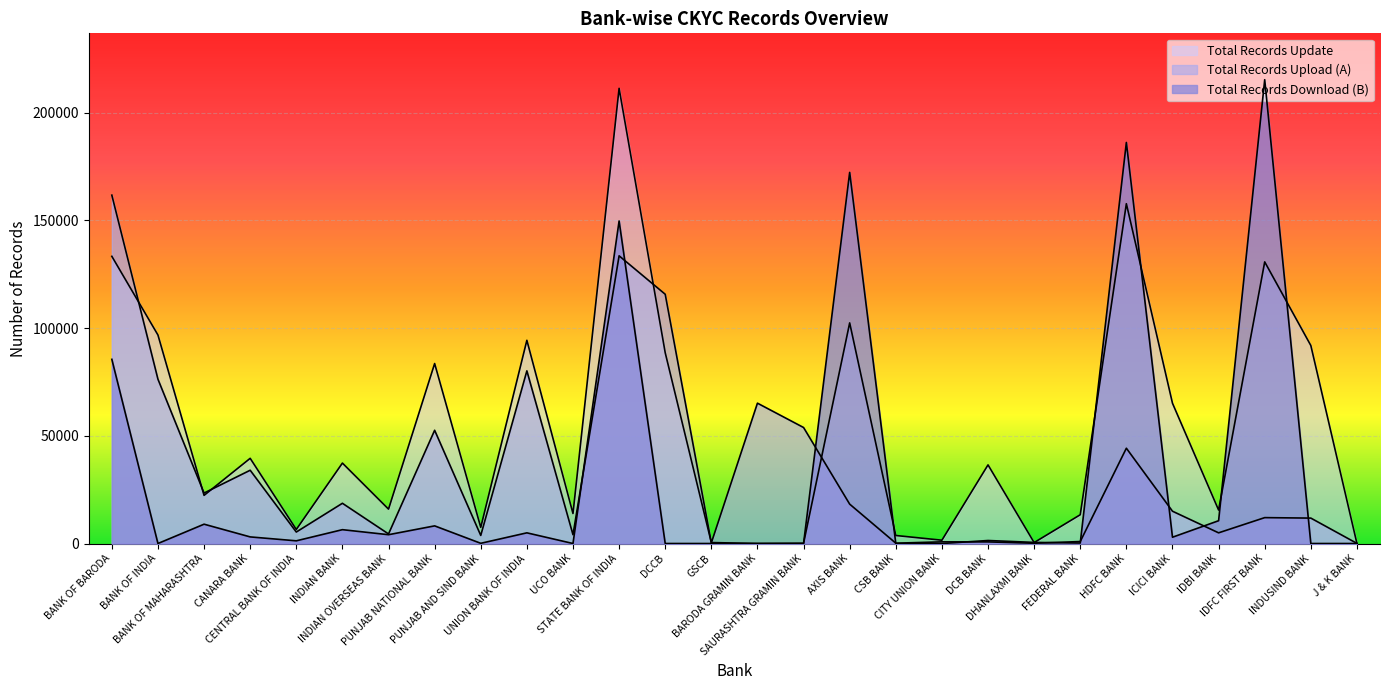

Is it true that Total Records Download (B) equals 215327 at IDFC FIRST BANK?

True